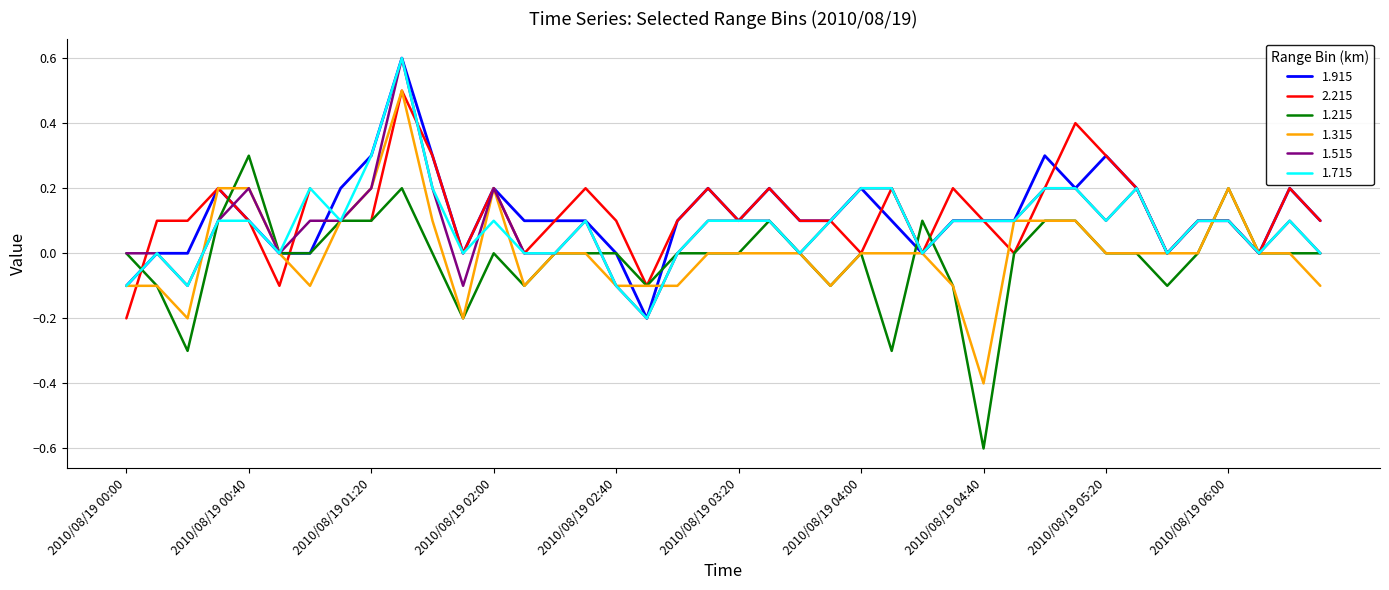

At which category does 1.515 reach its first local peak?

2010/08/19 00:40